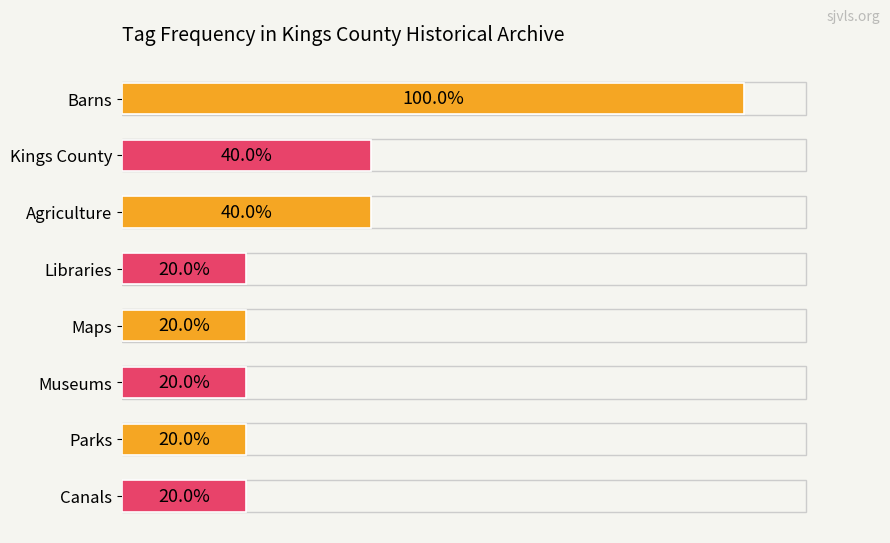

Which category has the highest value across all series?

Barns